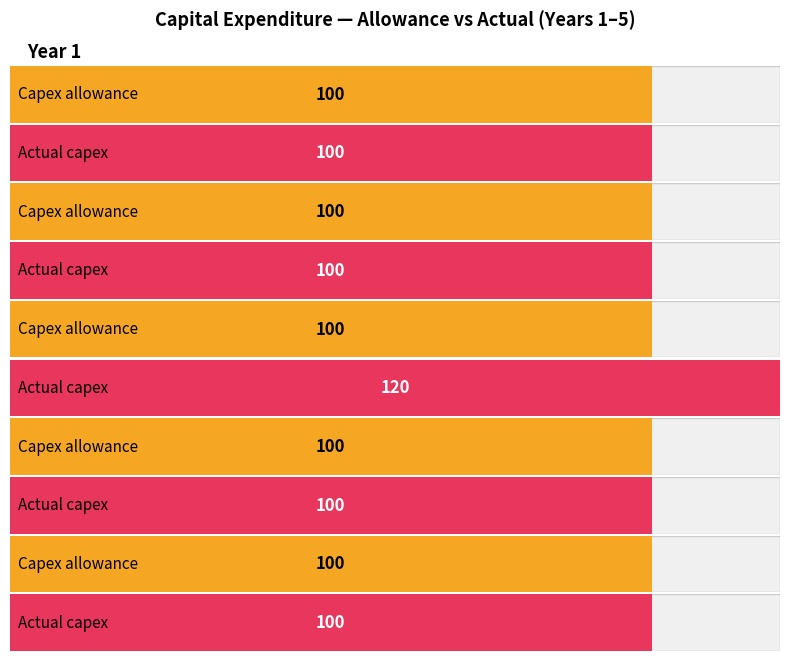

Read the Actual capex value at Year 1, to the nearest 5.

100